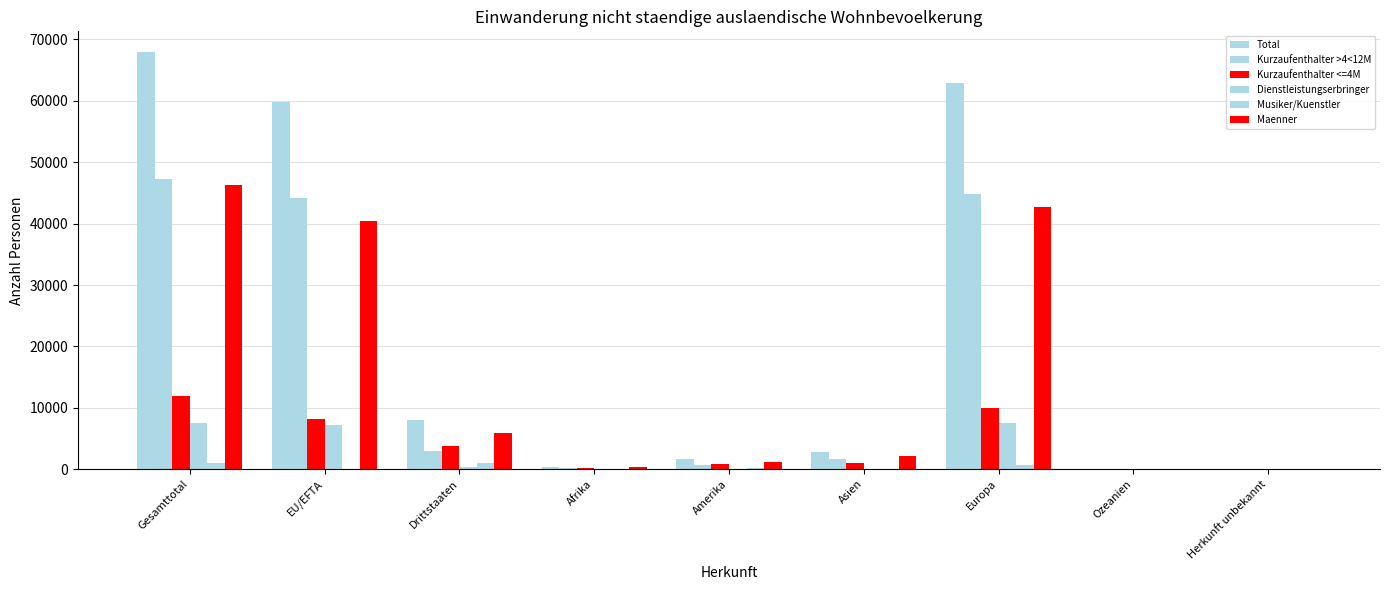

How many distinct data groups are displayed?

6